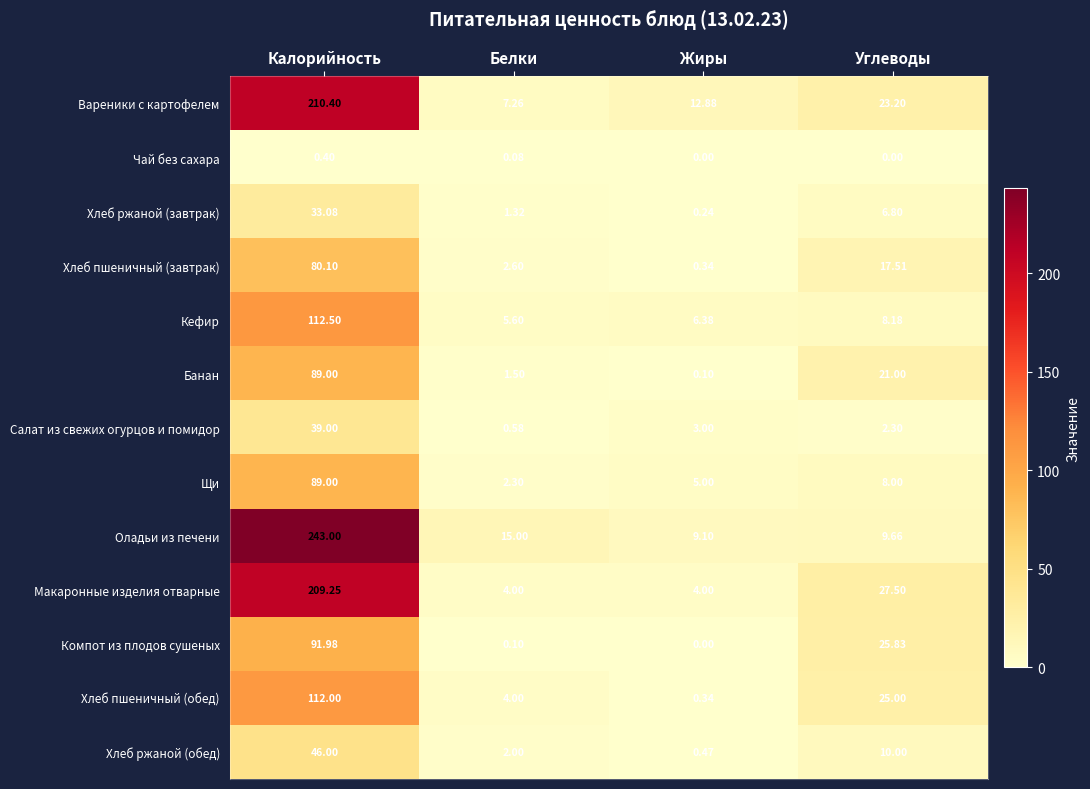

Between Калорийность and Белки, which series saw the biggest shift?

Оладьи из печени